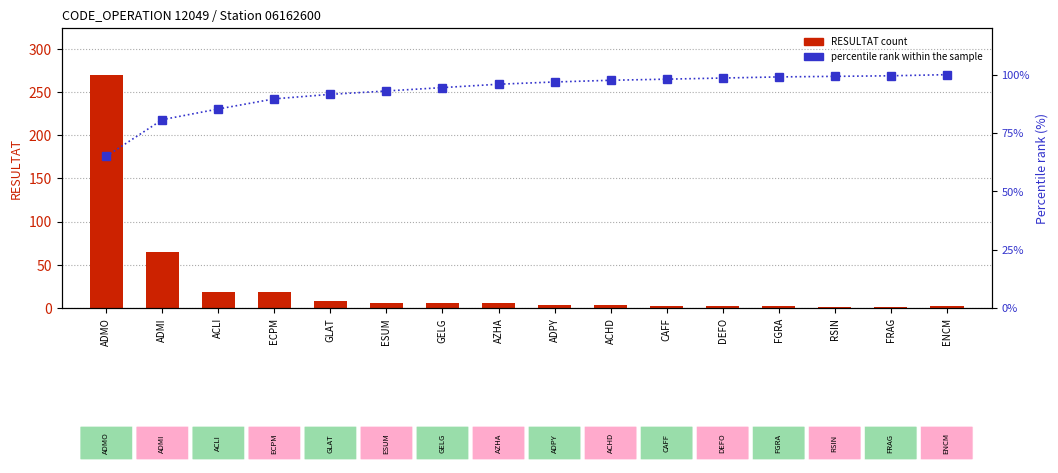

Rank the categories by percentile rank within the sample value from lowest to highest.

ADMO, ADMI, ACLI, ECPM, GLAT, ESUM, GELG, AZHA, ADPY, ACHD, CAFF, DEFO, FGRA, RSIN, FRAG, ENCM